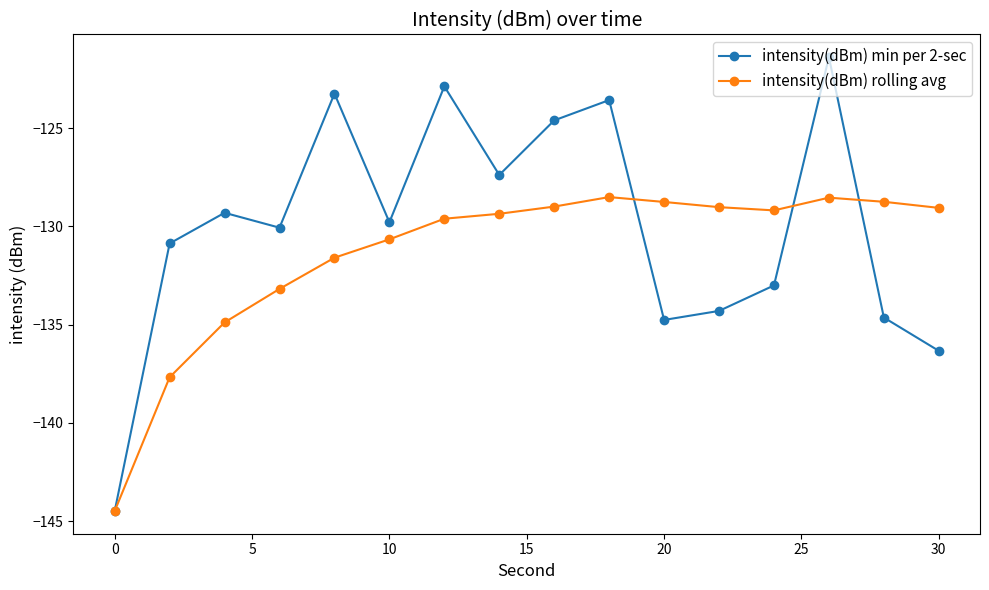

What is the average value of the intensity(dBm) rolling avg series?

-131.4